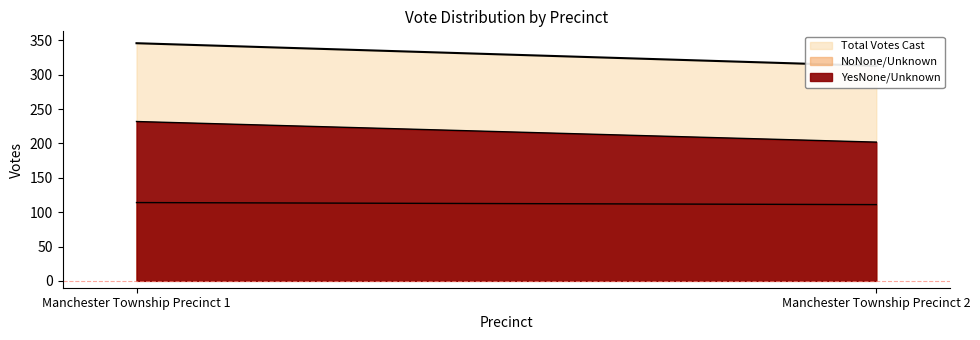

Rank the categories by YesNone/Unknown value from lowest to highest.

Manchester Township Precinct 2, Manchester Township Precinct 1